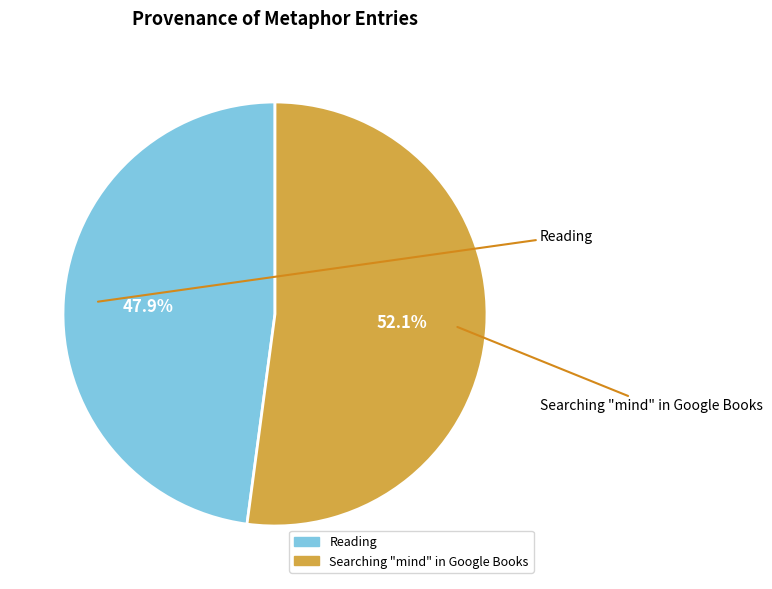

Between Reading and Searching "mind" in Google Books, which is larger?

Searching "mind" in Google Books